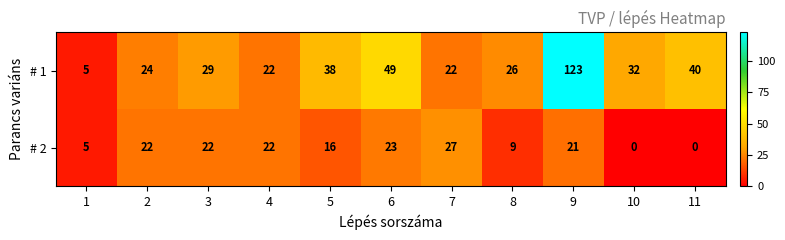

What is the difference between the # 1 values at 4 and 11?

18